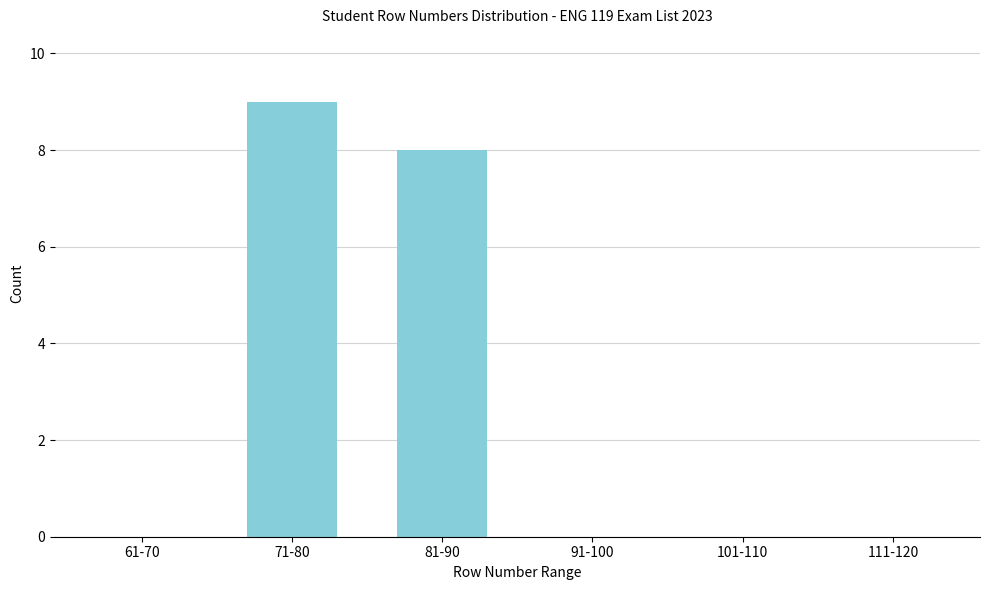

Reading right to left, what are all the values shown in this chart?

111-120=0	101-110=0	91-100=0	81-90=8	71-80=9	61-70=0